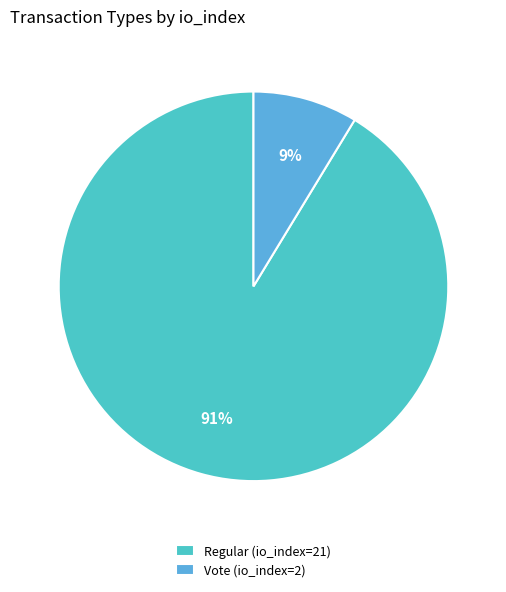

How many segments does this pie chart have?

2